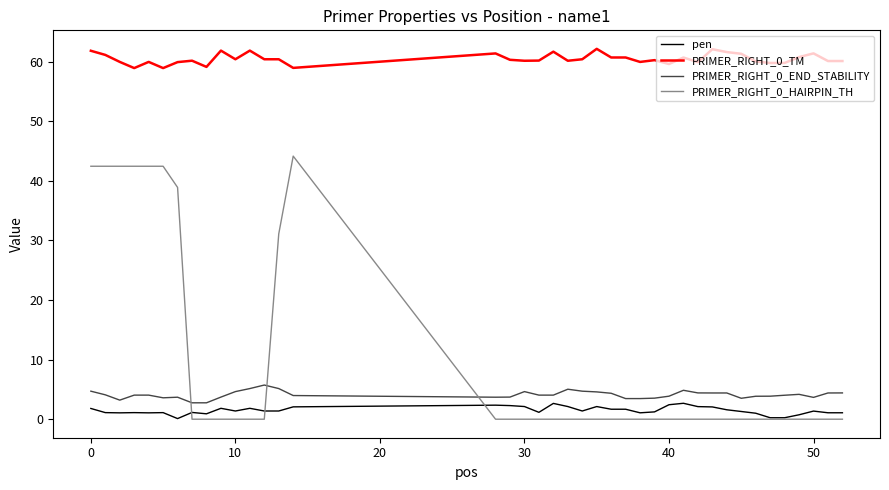

What is the lowest value of the PRIMER_RIGHT_0_END_STABILITY series?

2.8